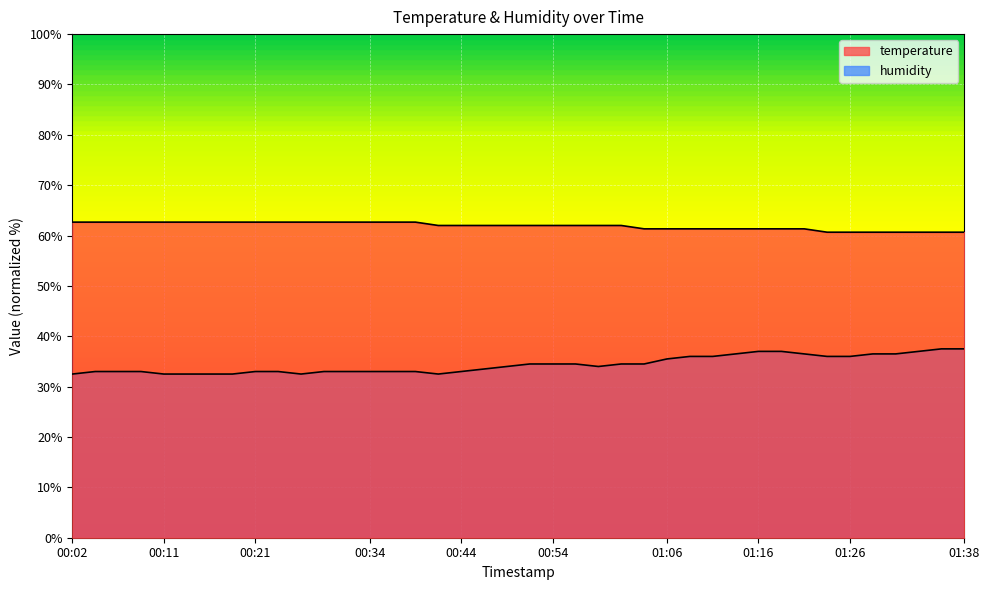

What is the sum of the humidity values at 00:19 and 00:51?

67.0